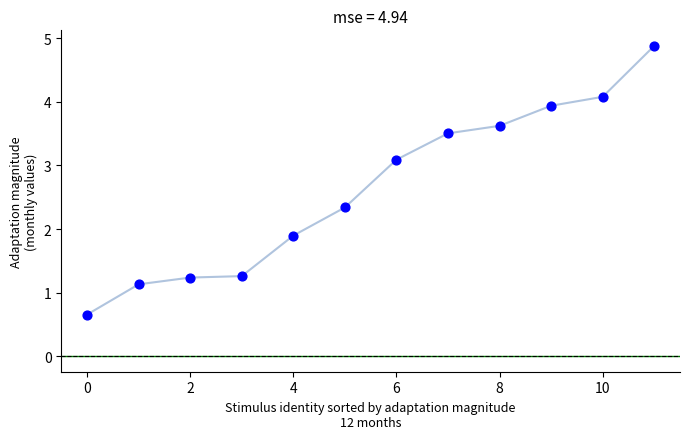

What is the greatest value displayed?

4.9